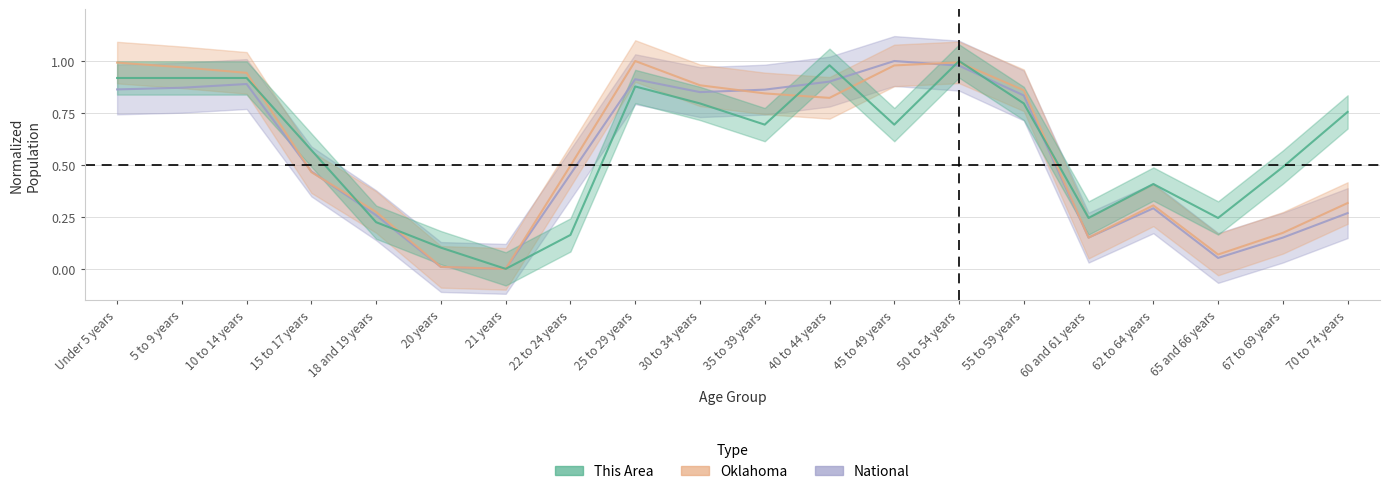

Reading right to left, list all the values displayed in this chart.

National: 0.3	0.2	0.1	0.3	0.2	0.8	1.0	1.0	0.9	0.9	0.9	0.9	0.5	0.0	0.0	0.3	0.5	0.9	0.9	0.9
Oklahoma: 0.3	0.2	0.1	0.3	0.2	0.9	1.0	1.0	0.8	0.8	0.9	1.0	0.5	0.0	0.0	0.3	0.5	0.9	1.0	1.0
This Area: 0.8	0.5	0.2	0.4	0.2	0.8	1.0	0.7	1.0	0.7	0.8	0.9	0.2	0.0	0.1	0.2	0.6	0.9	0.9	0.9